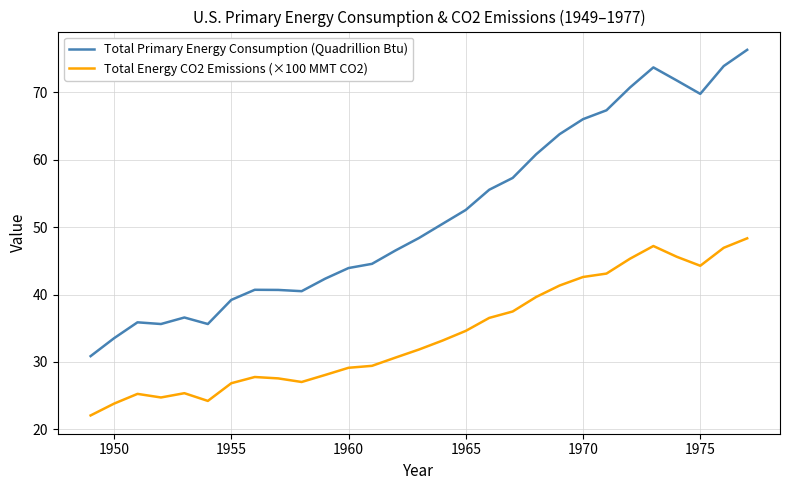

Rank the series by their maximum value, from highest to lowest.

Total Primary Energy Consumption (Quadrillion Btu), Total Energy CO2 Emissions (×100 MMT CO2)